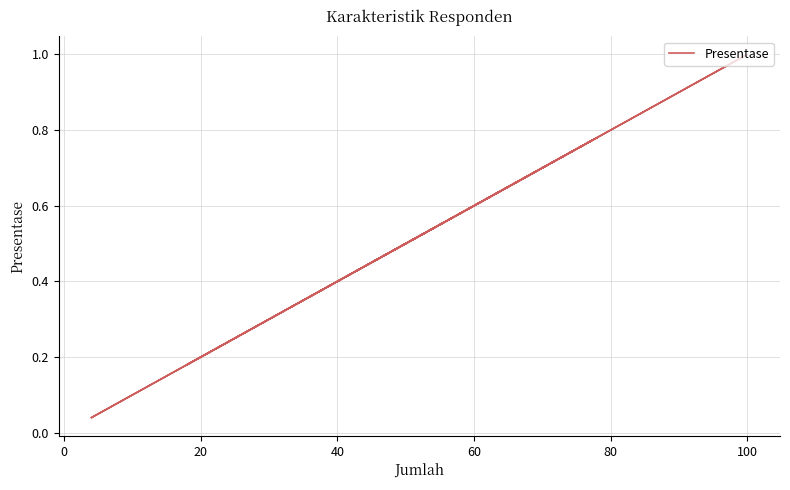

Which has a higher value, 100 or 40?

100